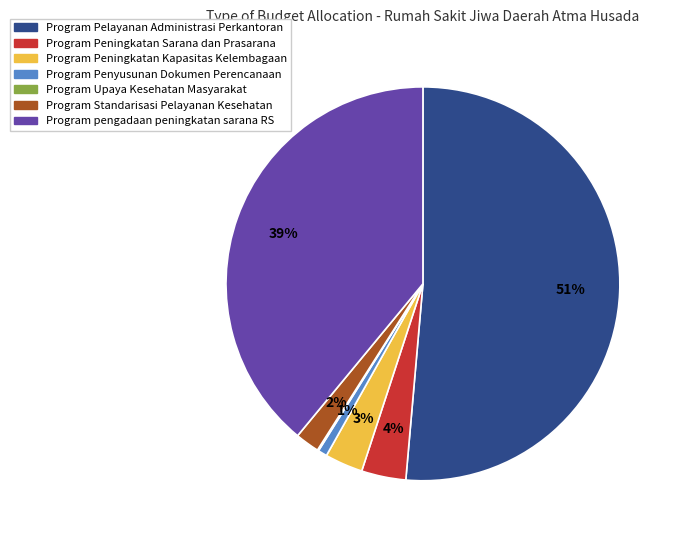

To the nearest percent, what percentage of the pie is Program pengadaan peningkatan sarana RS?

39%